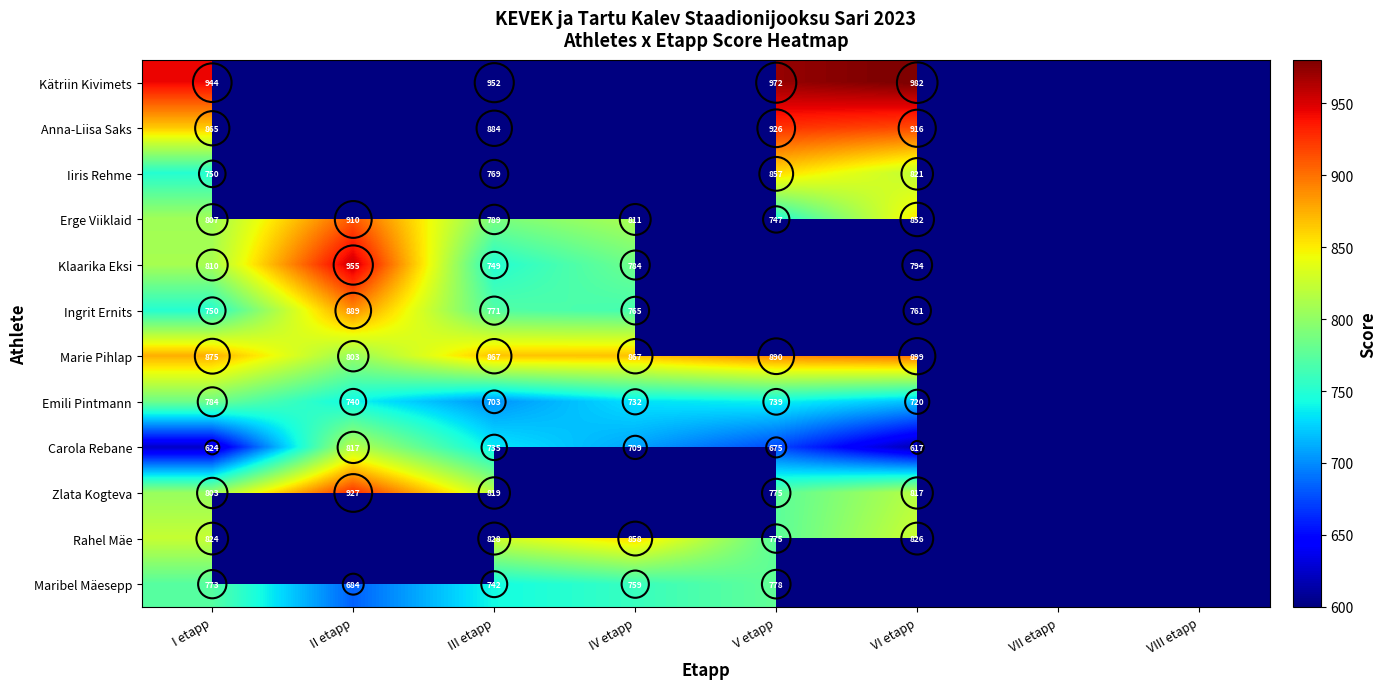

The value of Maribel Mäesepp at V etapp is 501.5. True or false?

False